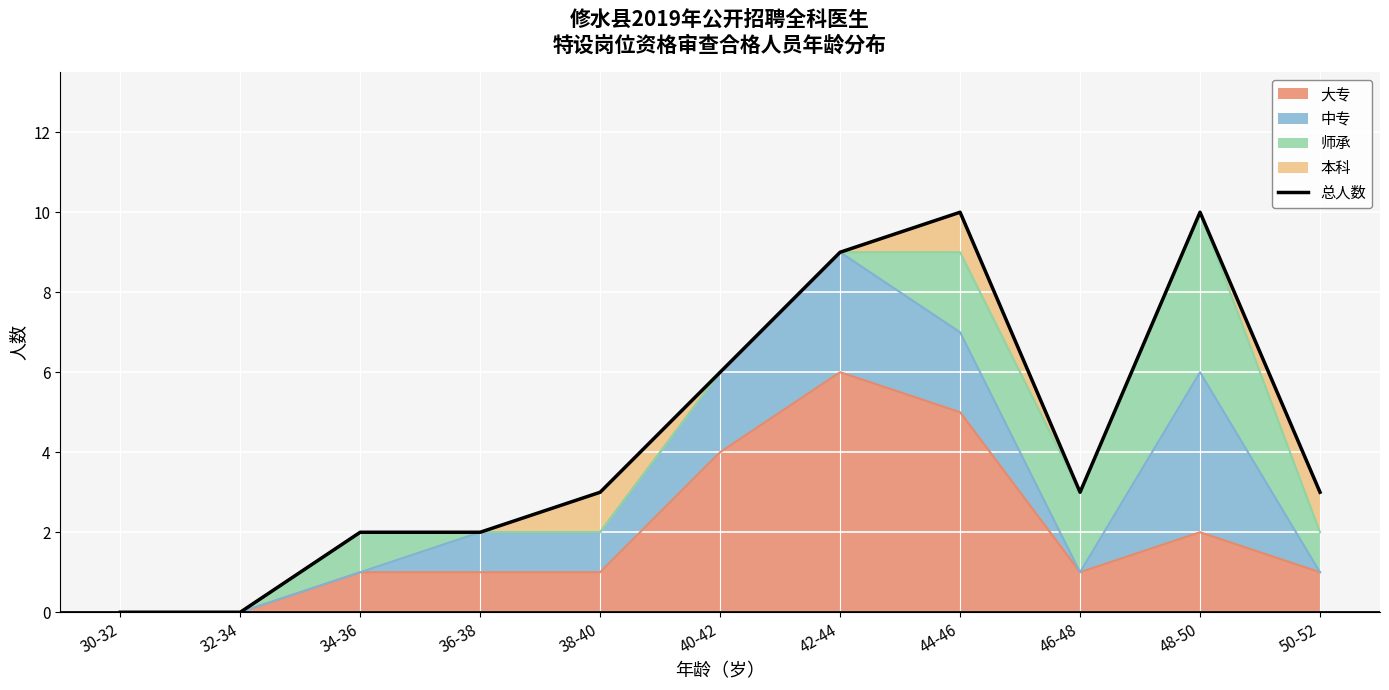

How many interior local valleys (lower than both neighbors) does the data have?

1